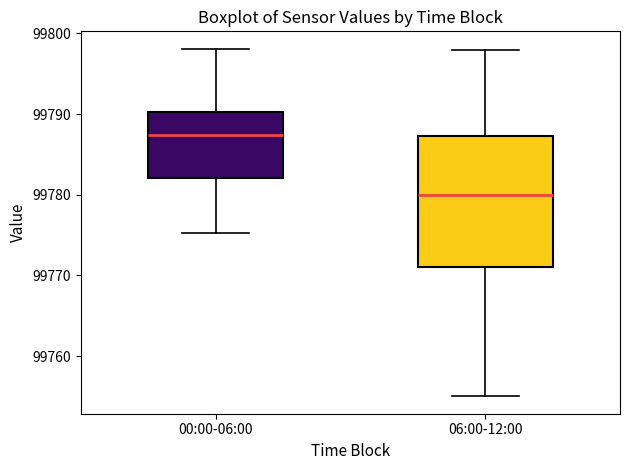

Where is the lower edge of the box for 00:00-06:00 on the y-axis? The values are not printed on the chart, so give them approximately, as read against the axis.

99782